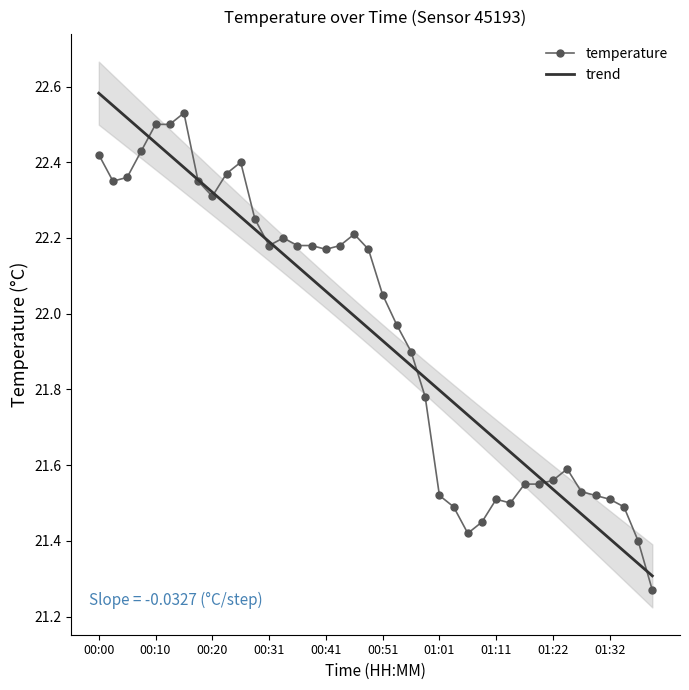

Is it true that temperature equals 22.3 at 00:20?

True